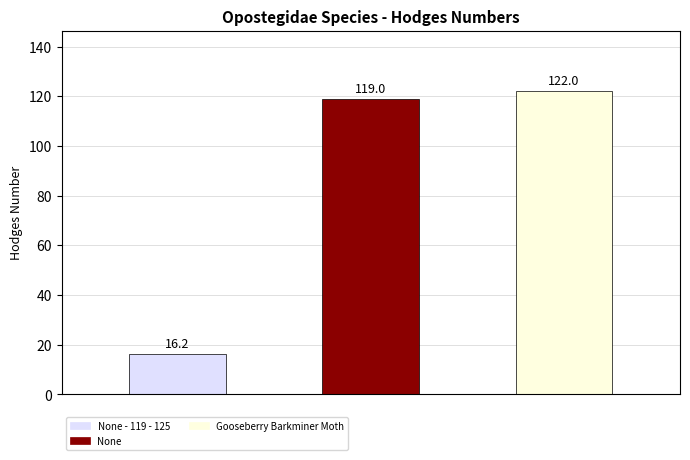

Rank the categories by value from lowest to highest.

None - 119 - 125, None, Gooseberry Barkminer Moth